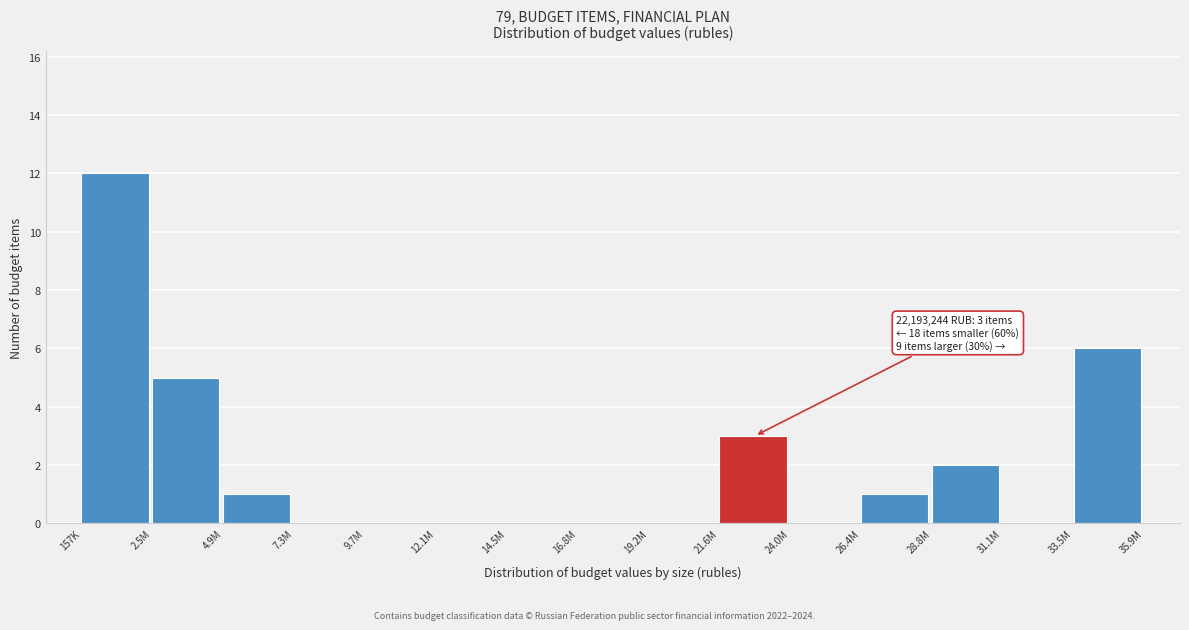

Reading left to right, transcribe all the data shown in this chart.

157K=12	2.5M=5	4.9M=1	7.3M=0	9.7M=0	12.1M=0	14.5M=0	16.8M=0	19.2M=0	21.6M=3	24.0M=0	26.4M=1	28.8M=2	31.1M=0	33.5M=6